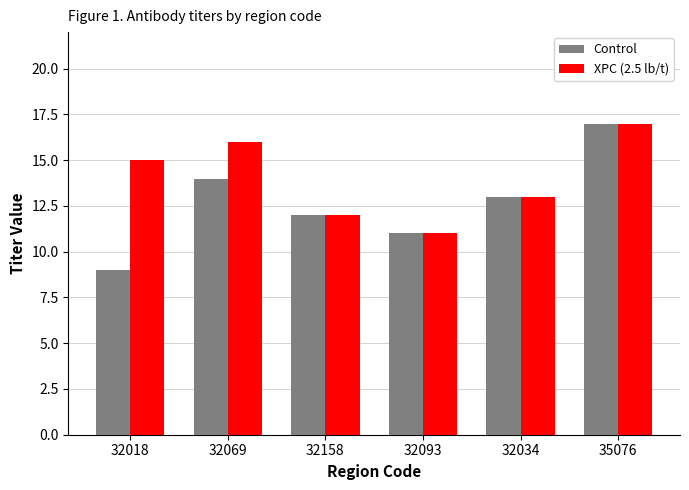

What are all the series names shown in the legend?

Control, XPC (2.5 lb/t)